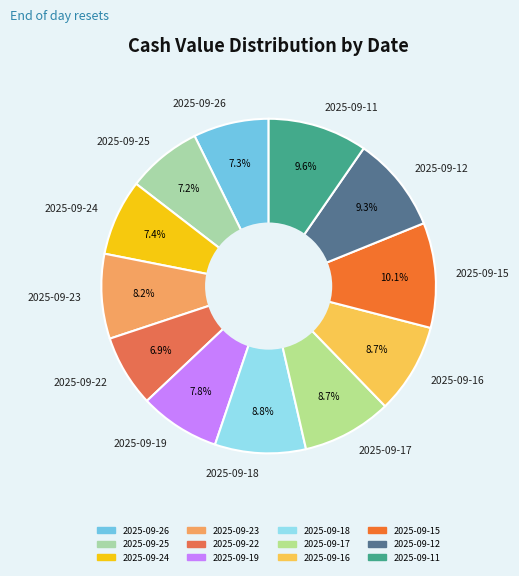

Is it true that 2025-09-16 is 9% of the pie?

True